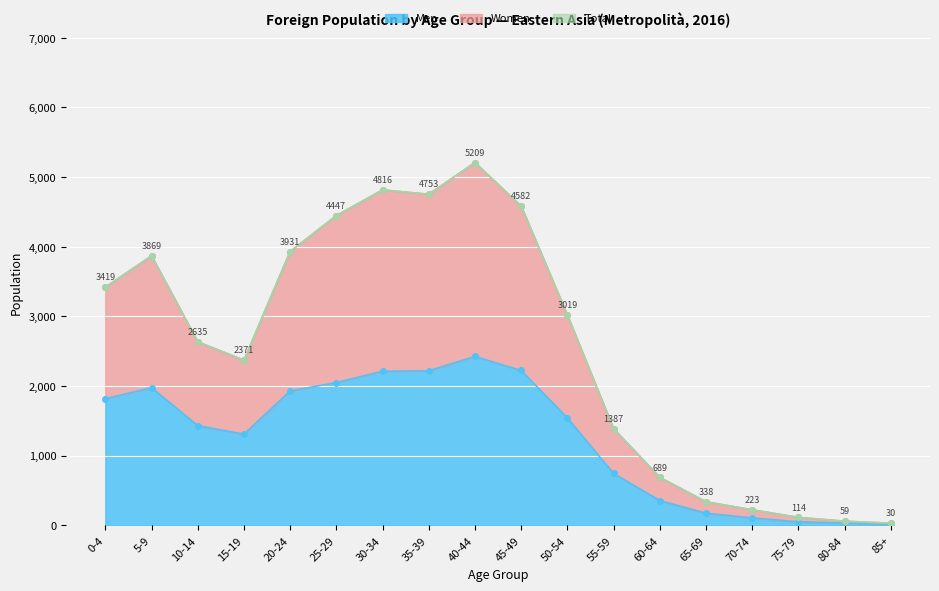

At which category is the sum across all series the highest?

40-44